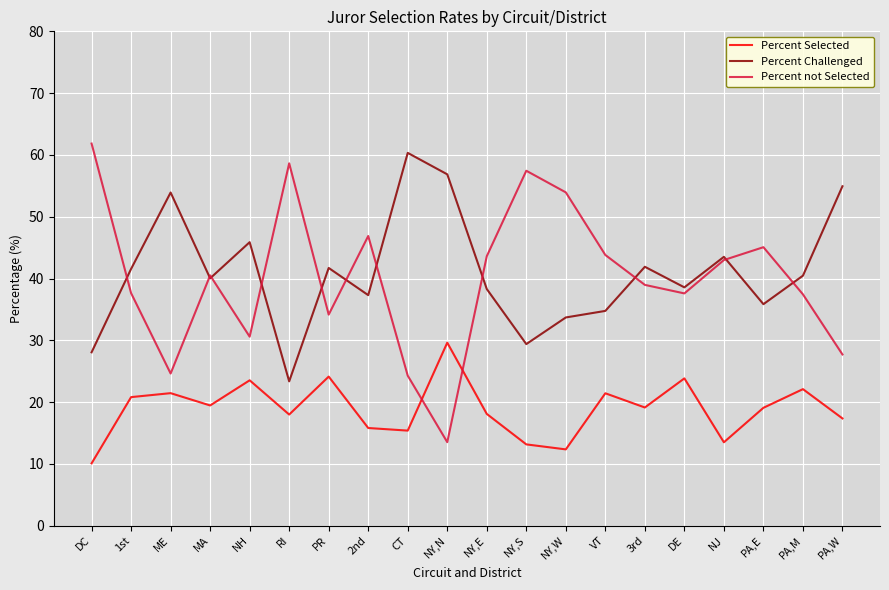

Which category has the lowest value across all series?

DC